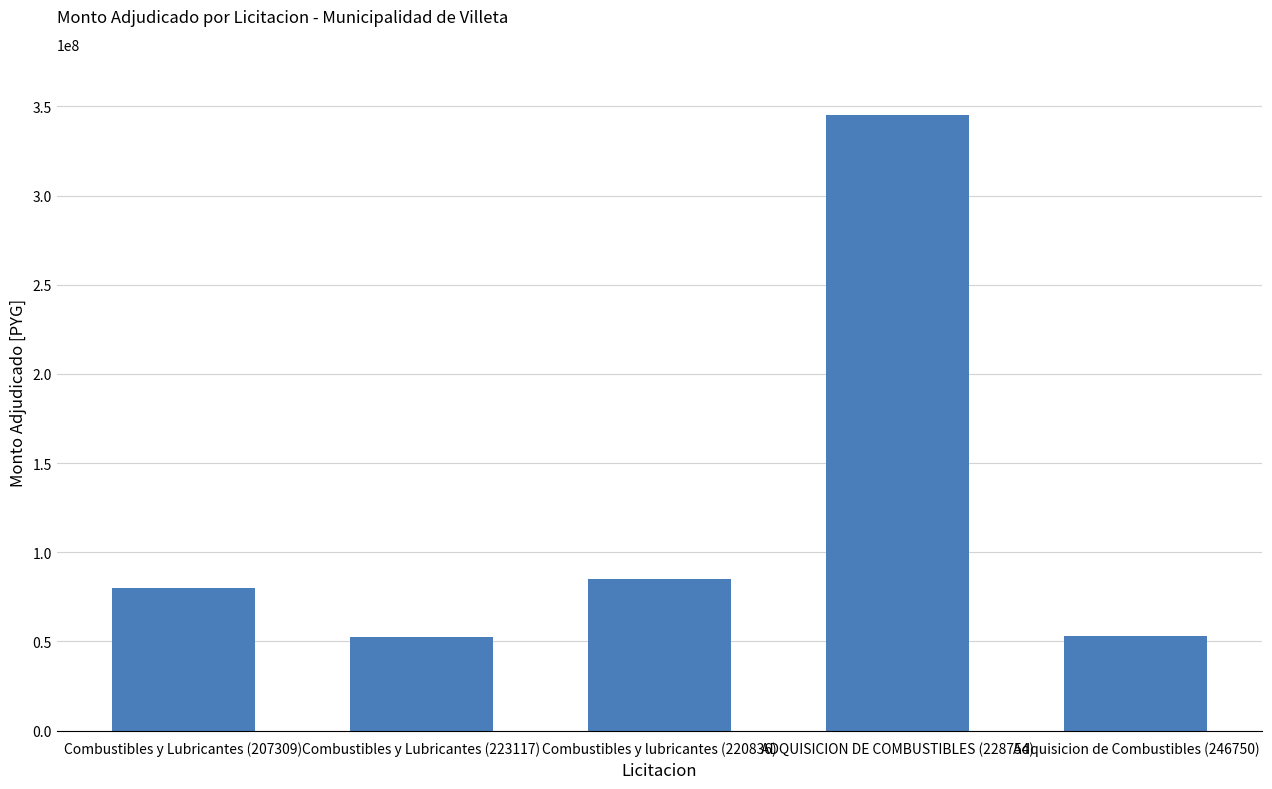

Read the value at Combustibles y Lubricantes (207309), to the nearest 50.

79960100